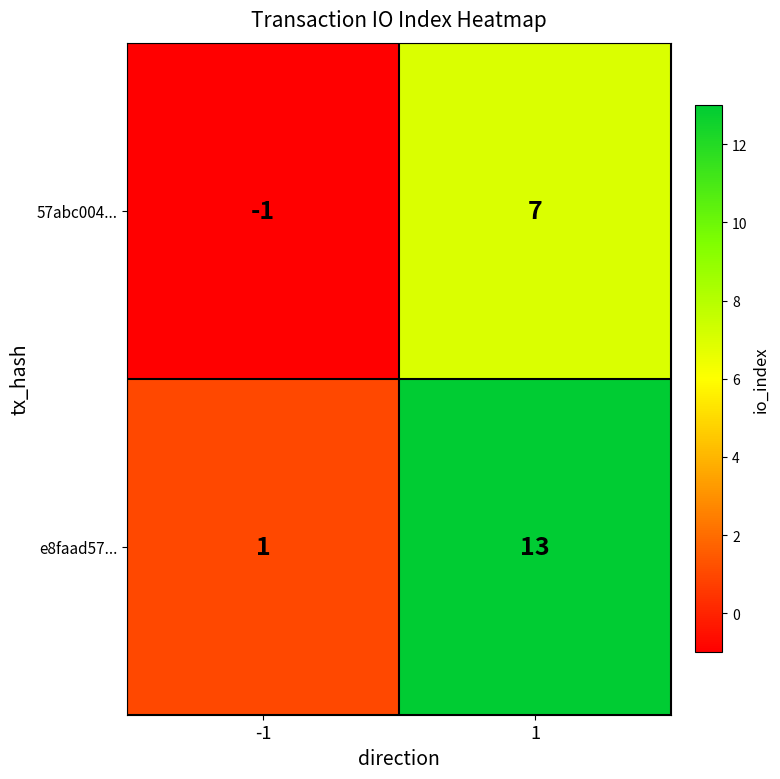

Reading left to right, extract all data points from this chart.

57abc004...: -1	7
e8faad57...: 1	13